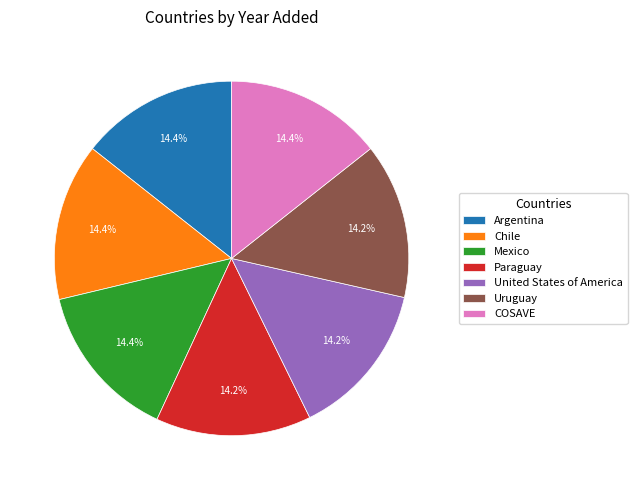

Do Argentina and Mexico together represent more than half of the pie?

No